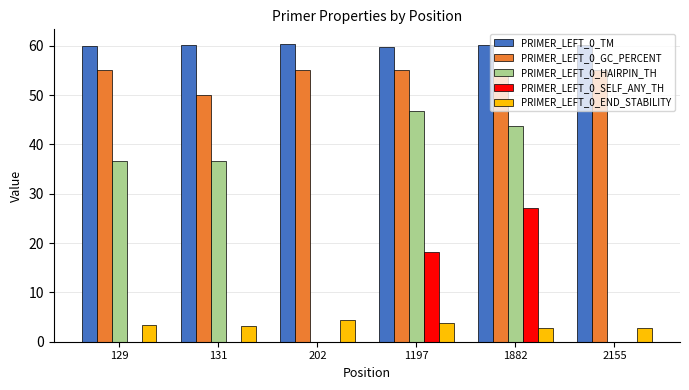

Which series changed the most between 1882 and 2155?

PRIMER_LEFT_0_HAIRPIN_TH